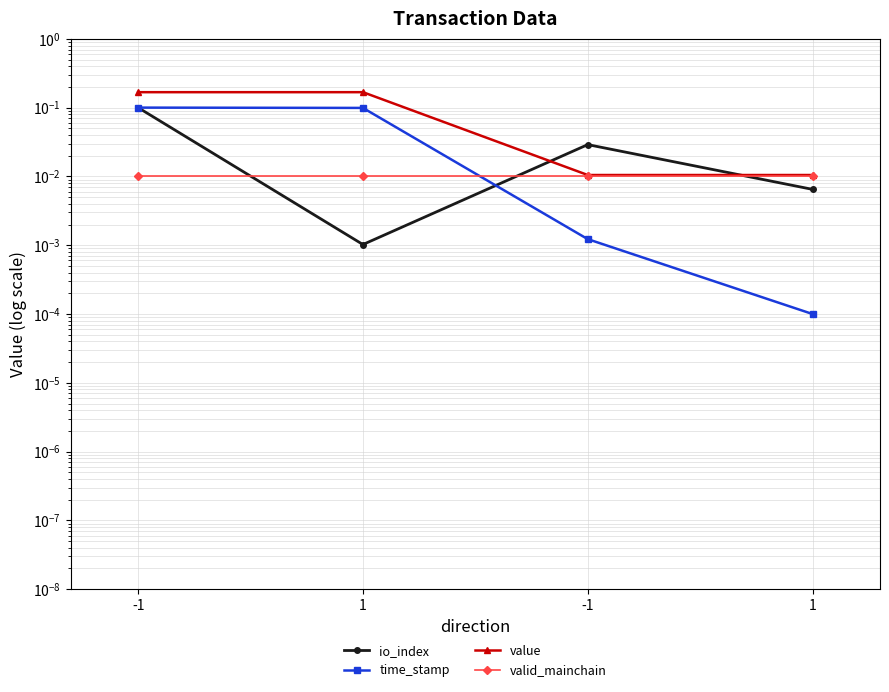

What is the label of the 2nd point from the left?

1